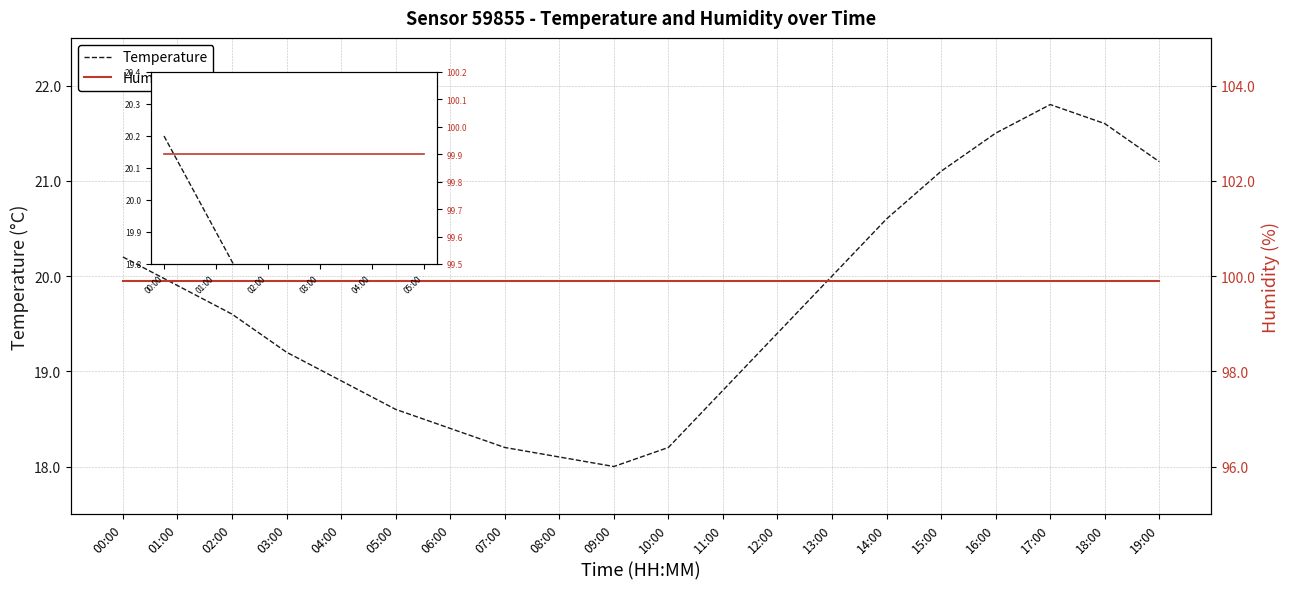

What is the approximate value of Temperature at 13:00?

20.0